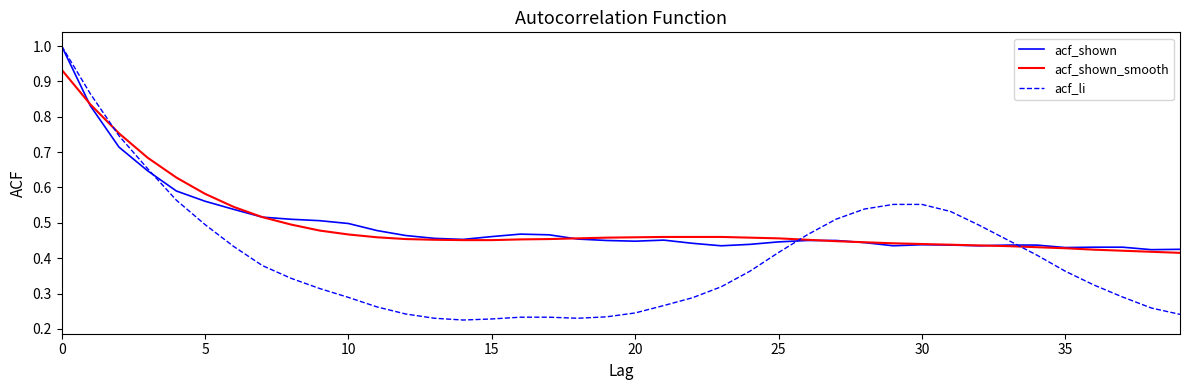

What are all the series names shown in the legend?

acf_shown, acf_shown_smooth, acf_li